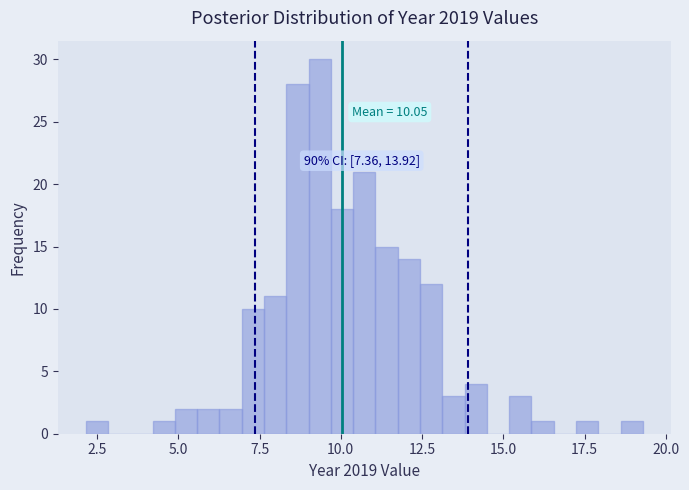

Read against the x-axis, roughly where is the centre of the tallest bar?

9.5